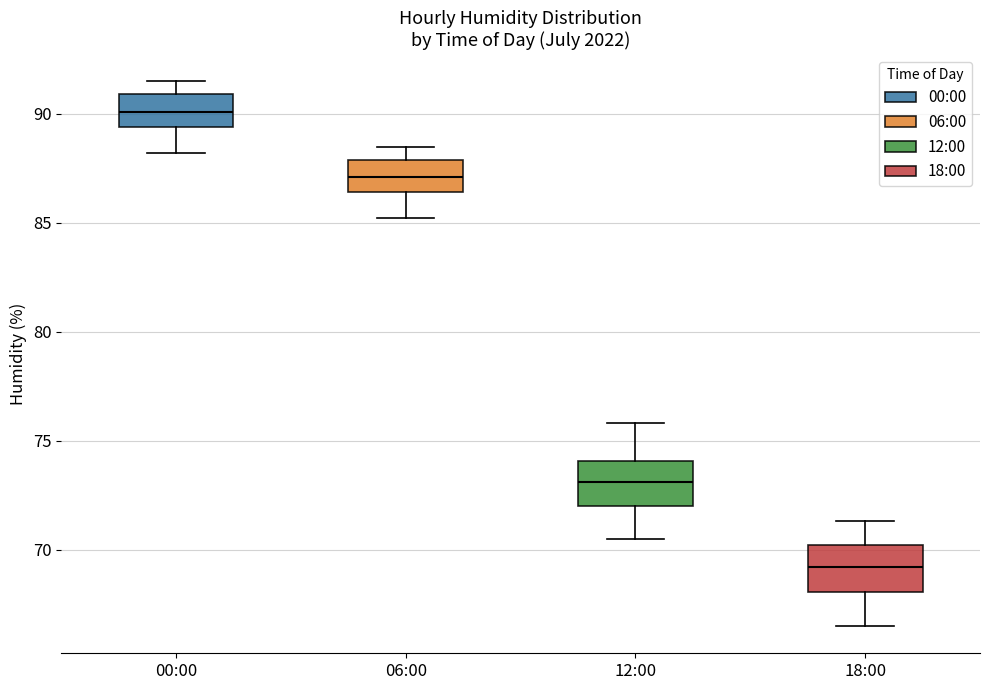

Where is the upper edge of the box for 18:00 on the y-axis? The values are not printed on the chart, so give them approximately, as read against the axis.

70.0